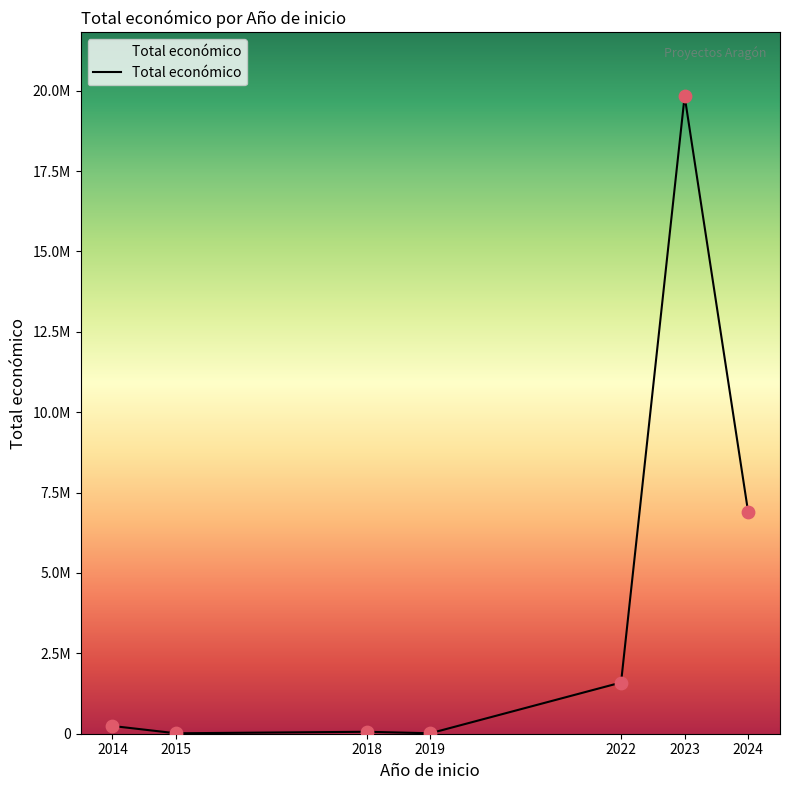

What is the change in value from 2018 to 2022?

+1531761